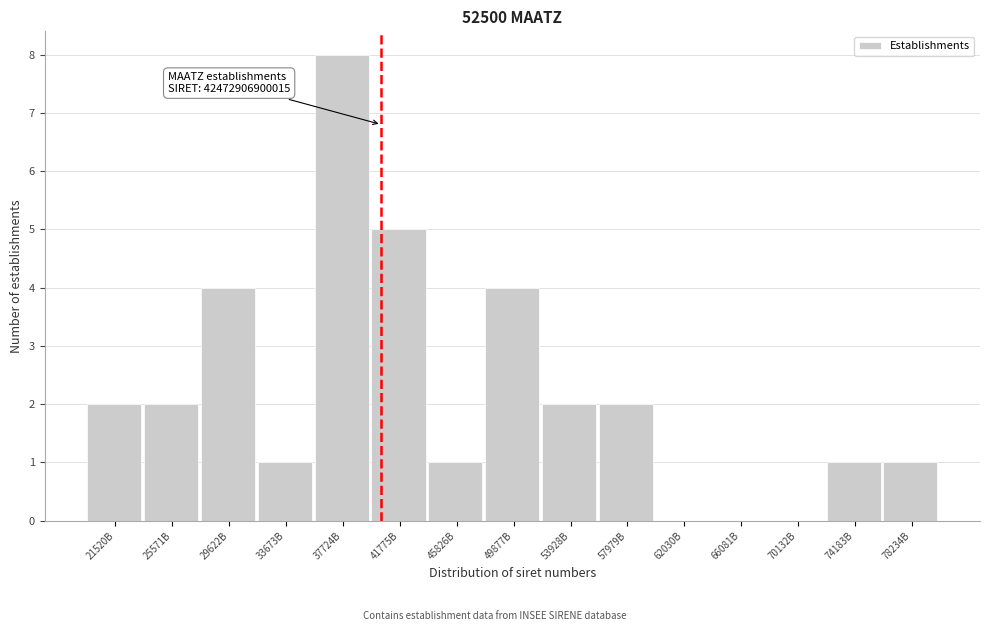

Reading left to right, what are all the values shown in this chart?

21520B=2	25571B=2	29622B=4	33673B=1	37724B=8	41775B=5	45826B=1	49877B=4	53928B=2	57979B=2	62030B=0	66081B=0	70132B=0	74183B=1	78234B=1